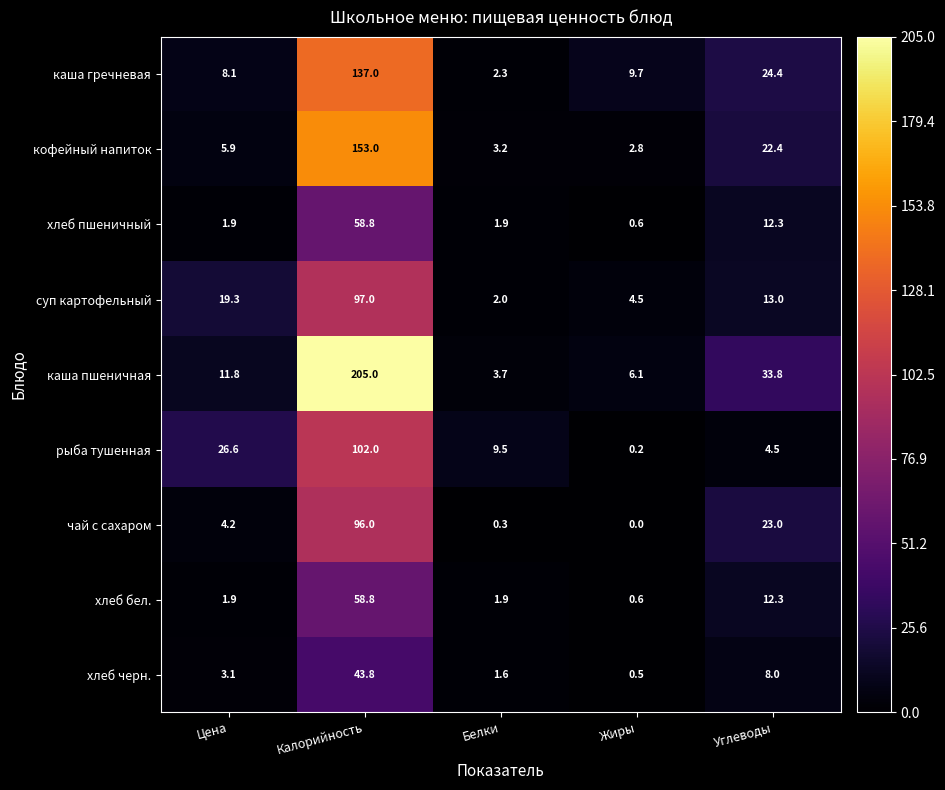

What is the sum of the кофейный напиток values at Жиры and Белки?

6.0